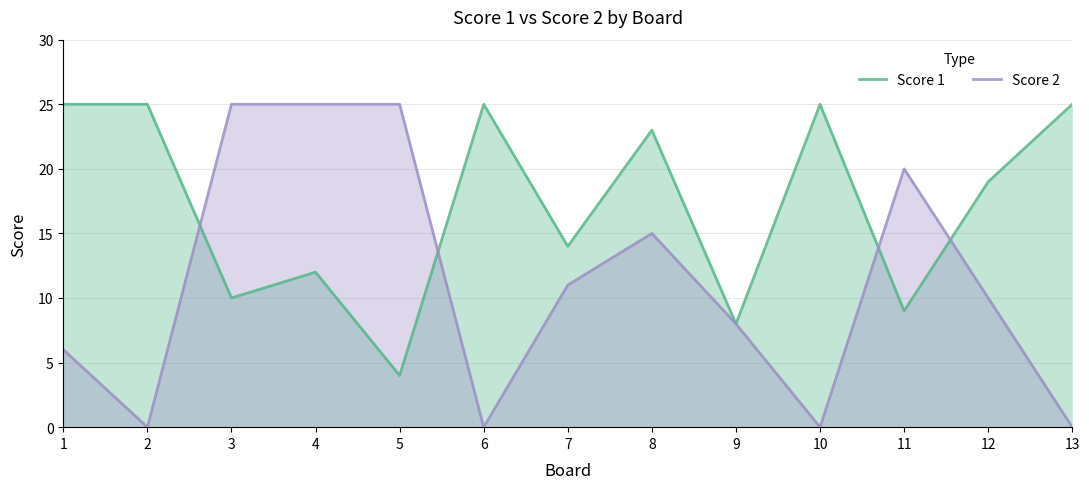

List the series in order of their peak value, highest first.

Score 1, Score 2